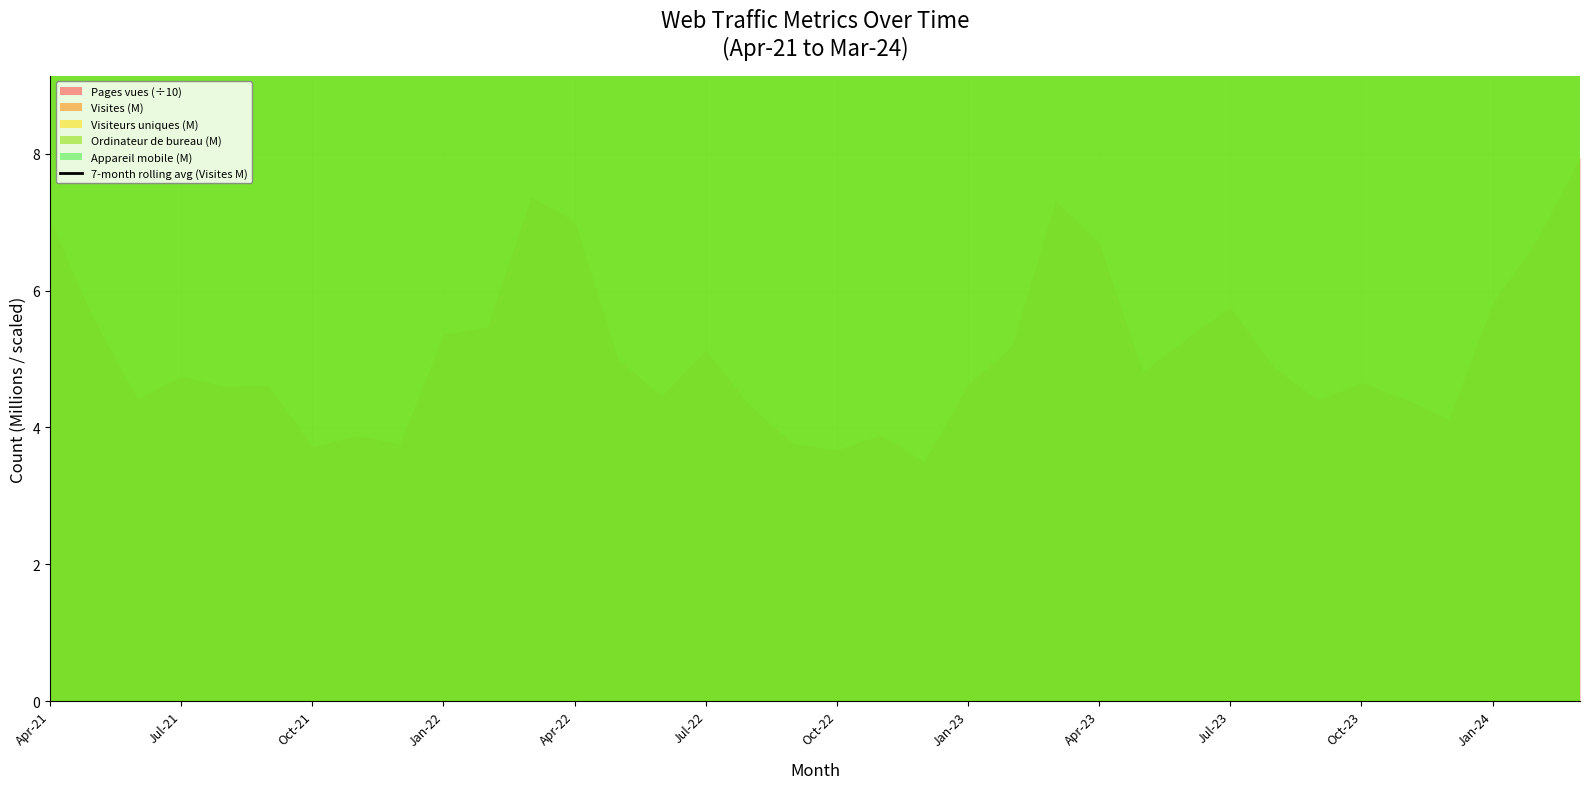

What is the ratio of the value at 23 to the value at Oct-23?

1.0